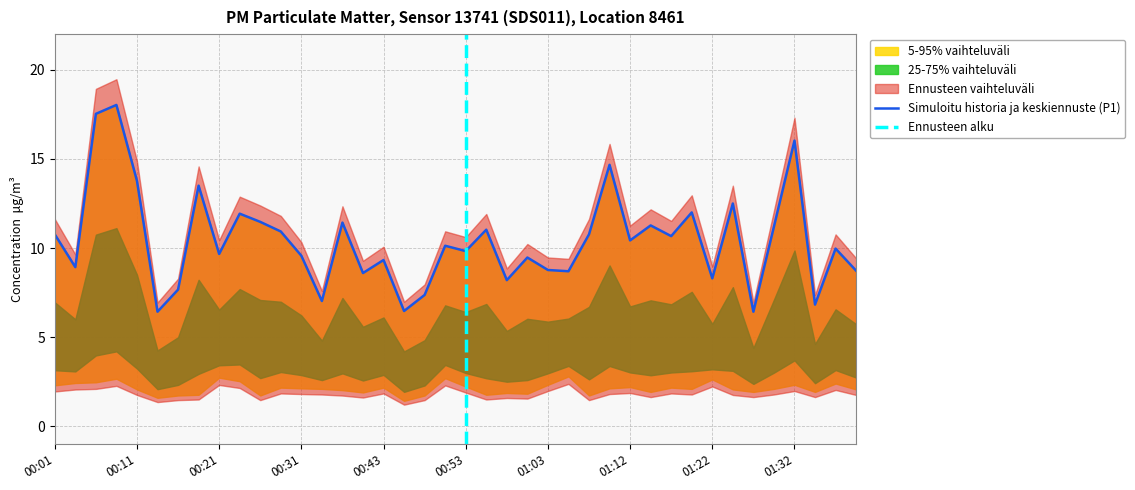

Count the number of categories in the chart.

40